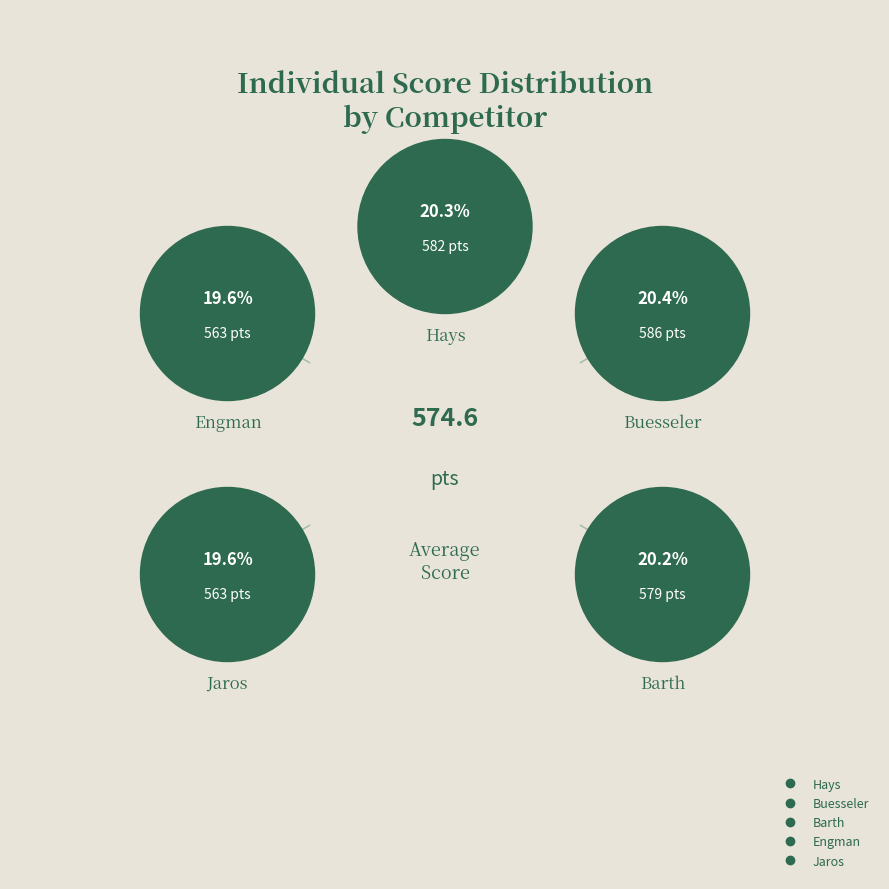

Count the number of slices in the pie.

5